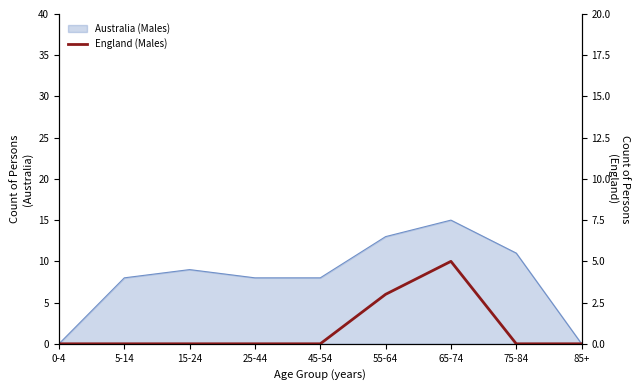

Reading left to right, extract all data points from this chart.

0	0	0	0	0	3	5	0	0